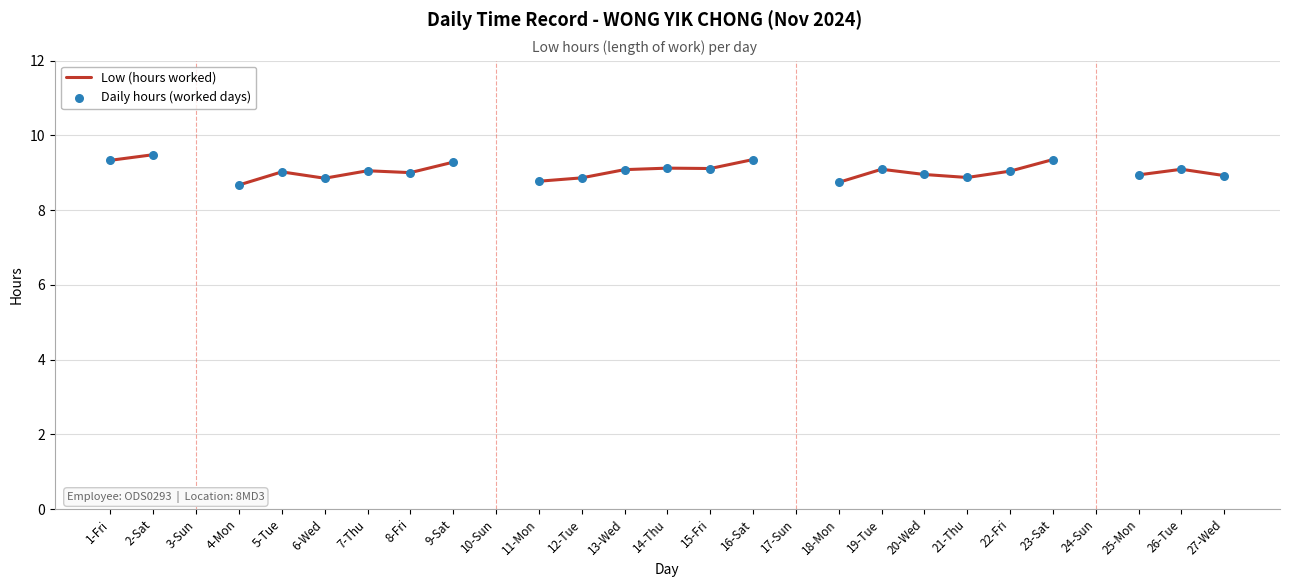

What is the change in value from 14-Thu to 27-Wed?

-0.2